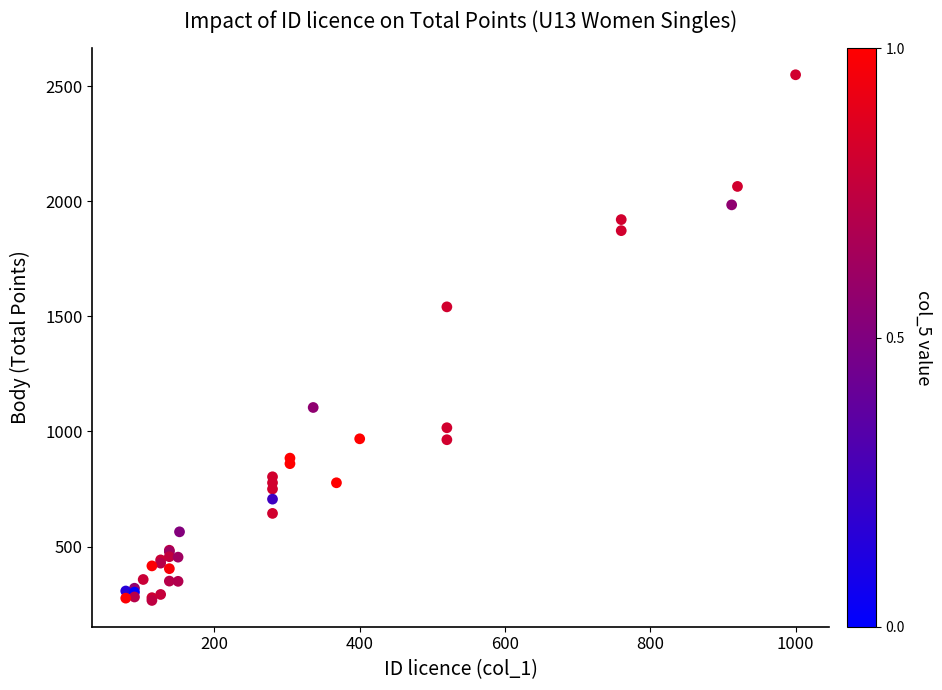

What Y value in the scatter plot is closest to 1407?

1541